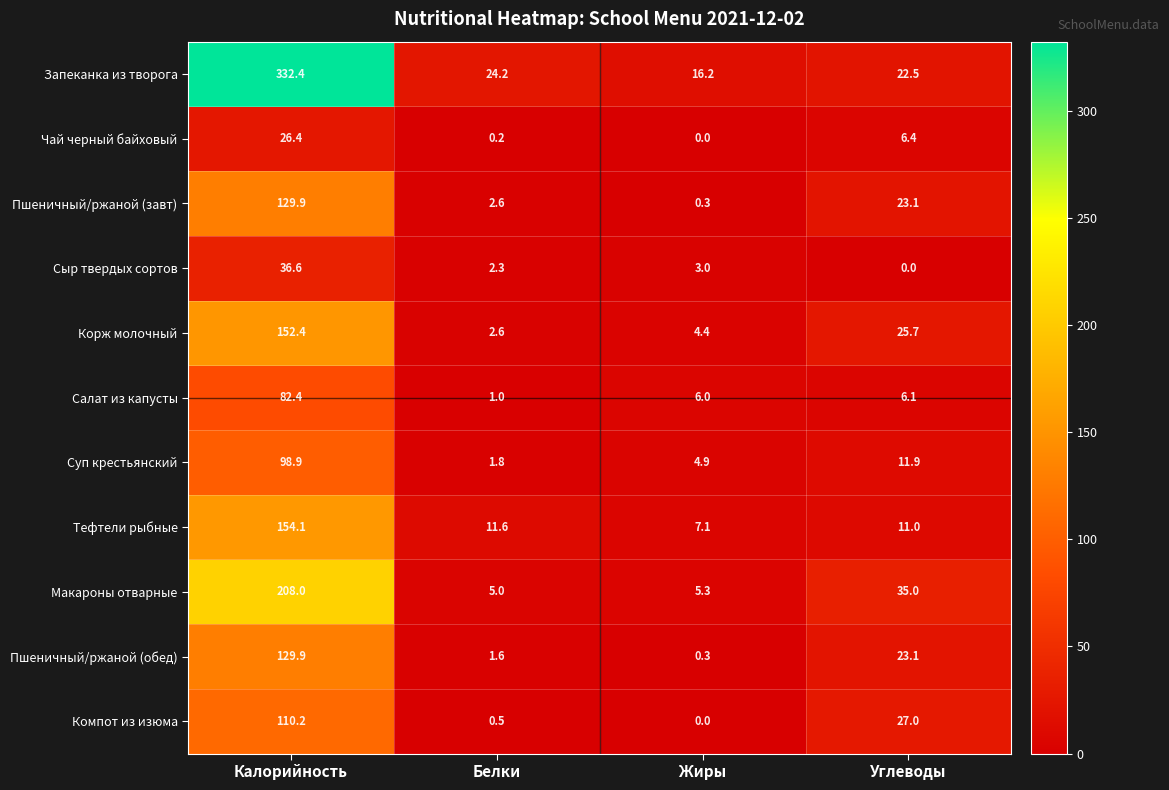

What is the difference between the highest and lowest values at Жиры?

16.2